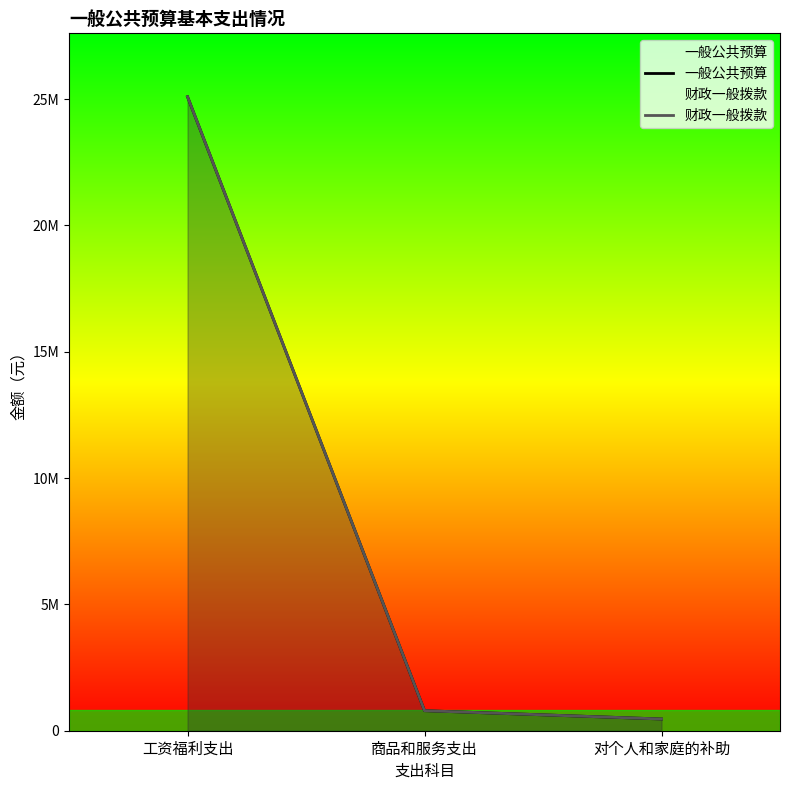

What is the maximum value shown in the chart?

25093833.2